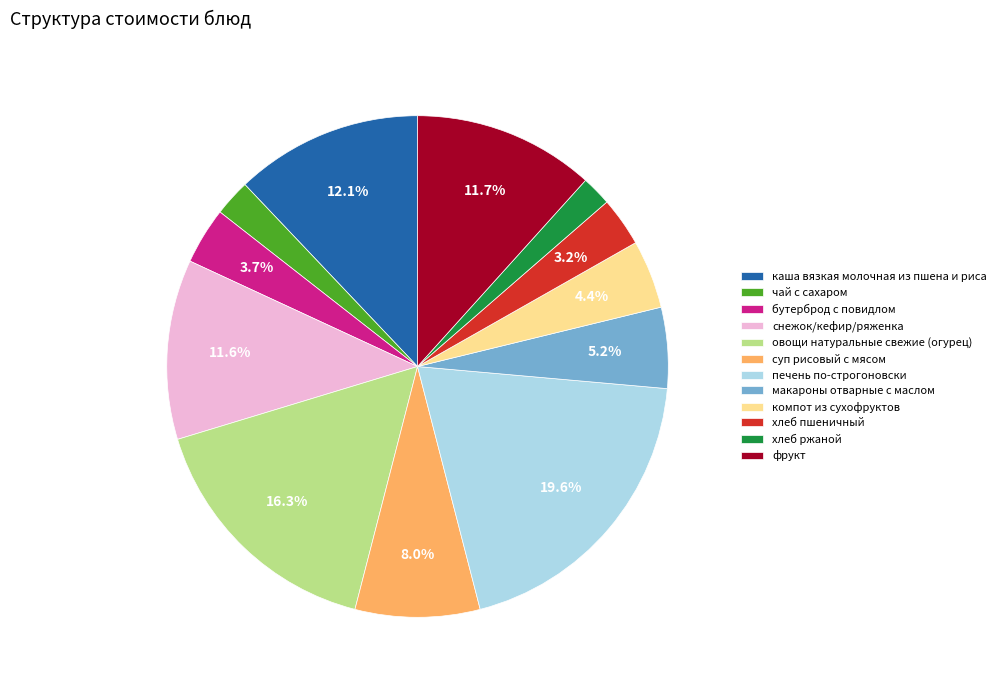

What is the largest slice in the pie chart?

печень по-строгоновски